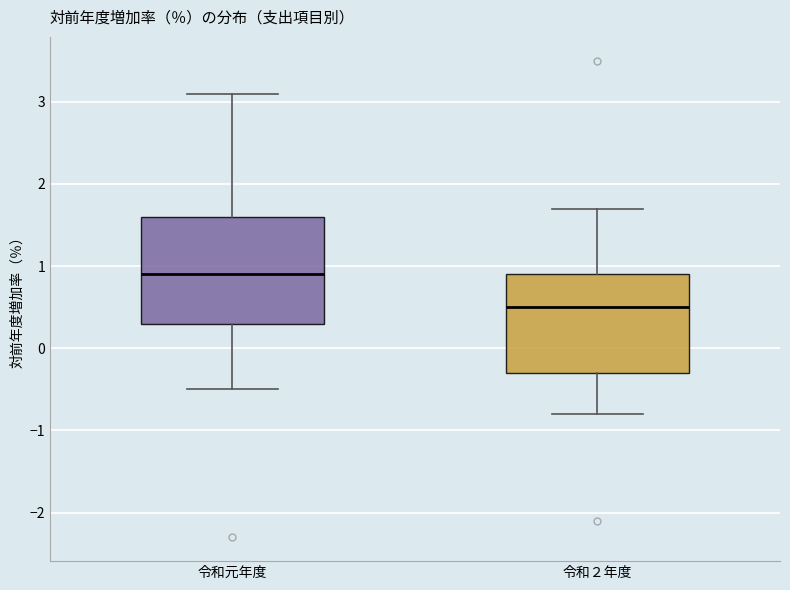

Reading left to right, read every box against the y-axis: the position of its median line, the range the box covers, and the ends of its whiskers. The values are not printed on the chart, so give them approximately, as read against the axis.

令和元年度: median 0.9, box 0.3 to 1.6, whiskers -0.5 to 3.1
令和２年度: median 0.5, box -0.3 to 0.9, whiskers -0.8 to 1.7